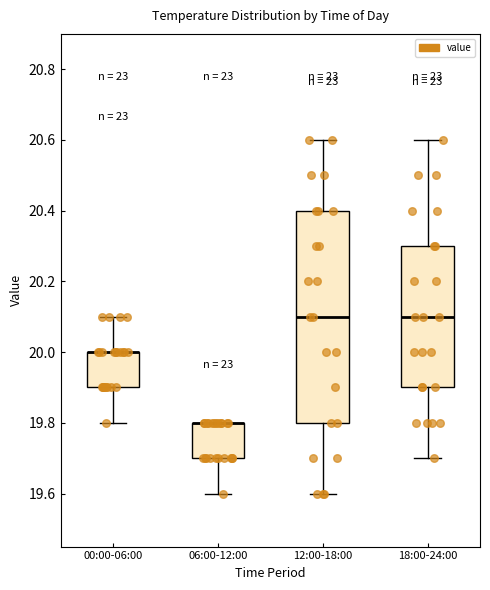

Reading left to right, transcribe this box plot: for each box, give where its median line is, the range the box spans, and where its two whiskers end, as read against the y-axis. The values are not printed on the chart, so give them approximately, as read against the axis.

00:00-06:00: median 20.0 (drawn on the box's upper edge), box 19.9 to 20.0, whiskers 19.8 to 20.1
06:00-12:00: median 19.8 (drawn on the box's upper edge), box 19.7 to 19.8, whiskers 19.6 to 19.8
12:00-18:00: median 20.1, box 19.8 to 20.4, whiskers 19.6 to 20.6
18:00-24:00: median 20.1, box 19.9 to 20.3, whiskers 19.7 to 20.6